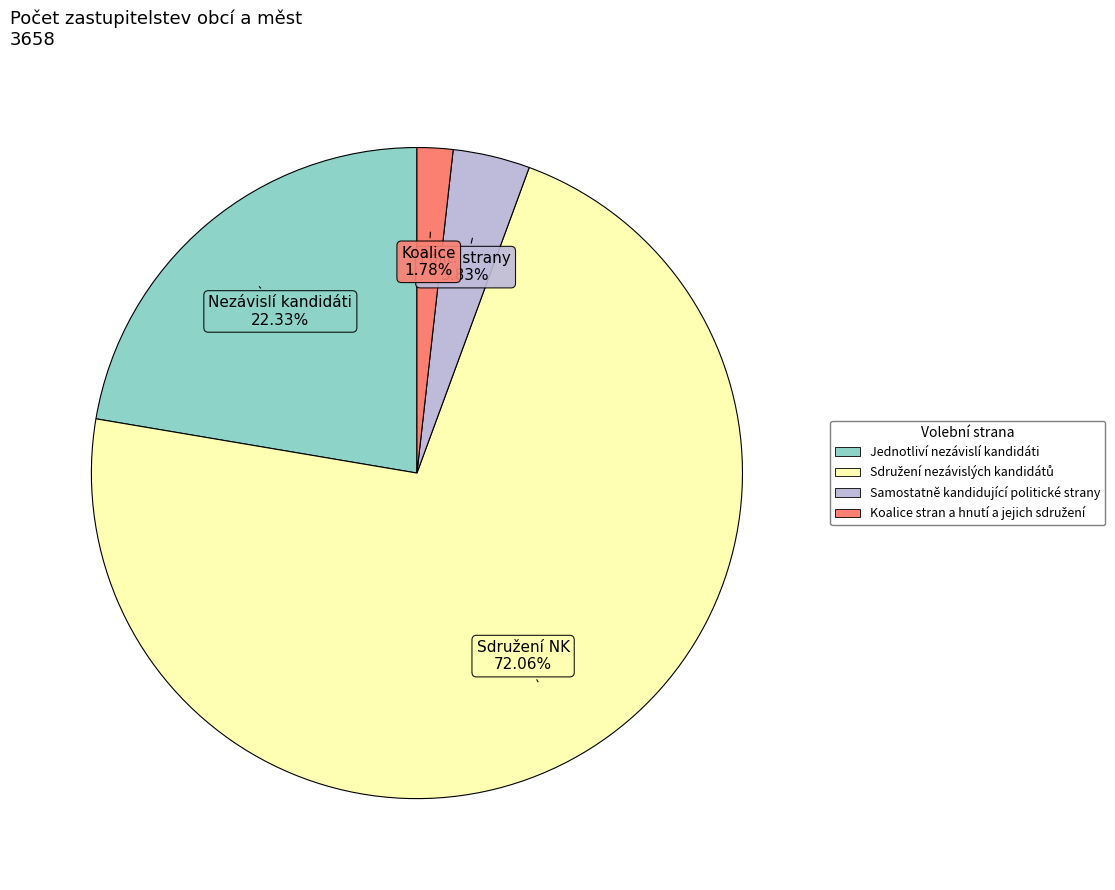

Is there a majority slice in this chart?

Yes